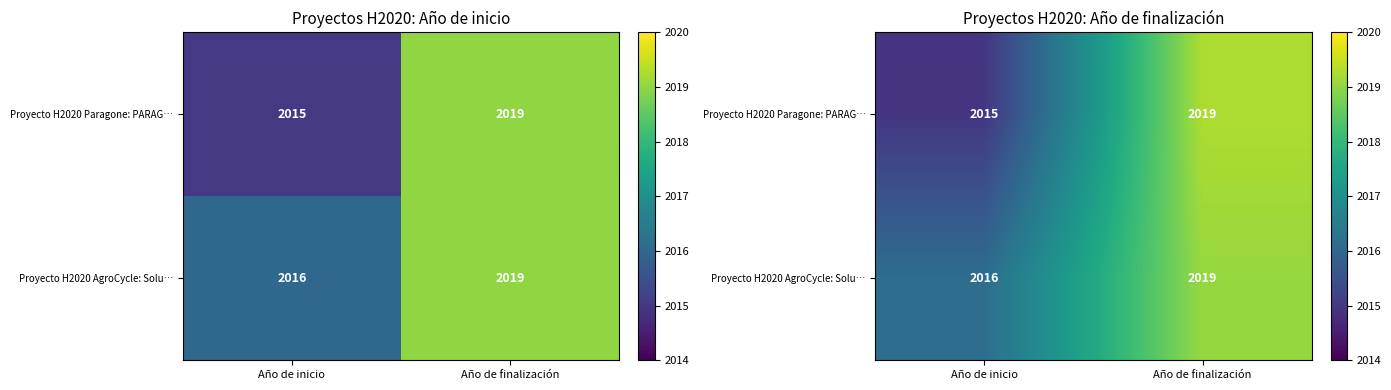

What is the total value across all series at Año de inicio?

4031.1